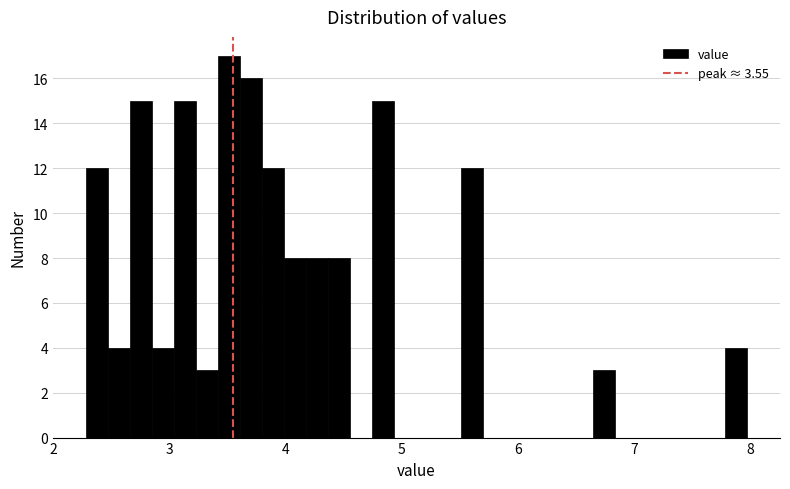

Read against the x-axis, roughly where is the centre of the tallest bar?

3.5